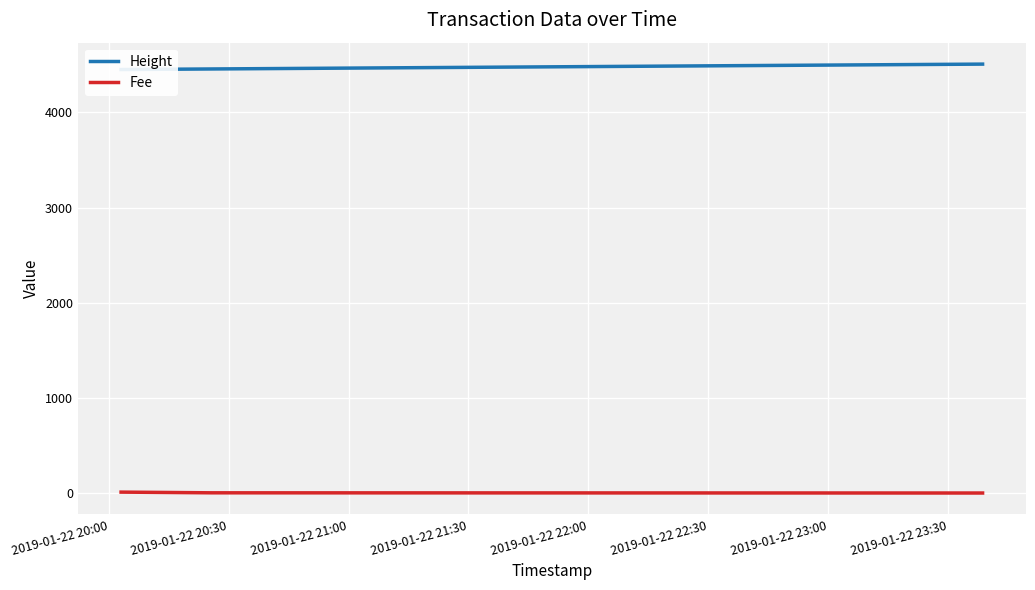

Rank the series by their average value, from lowest to highest.

Fee, Height